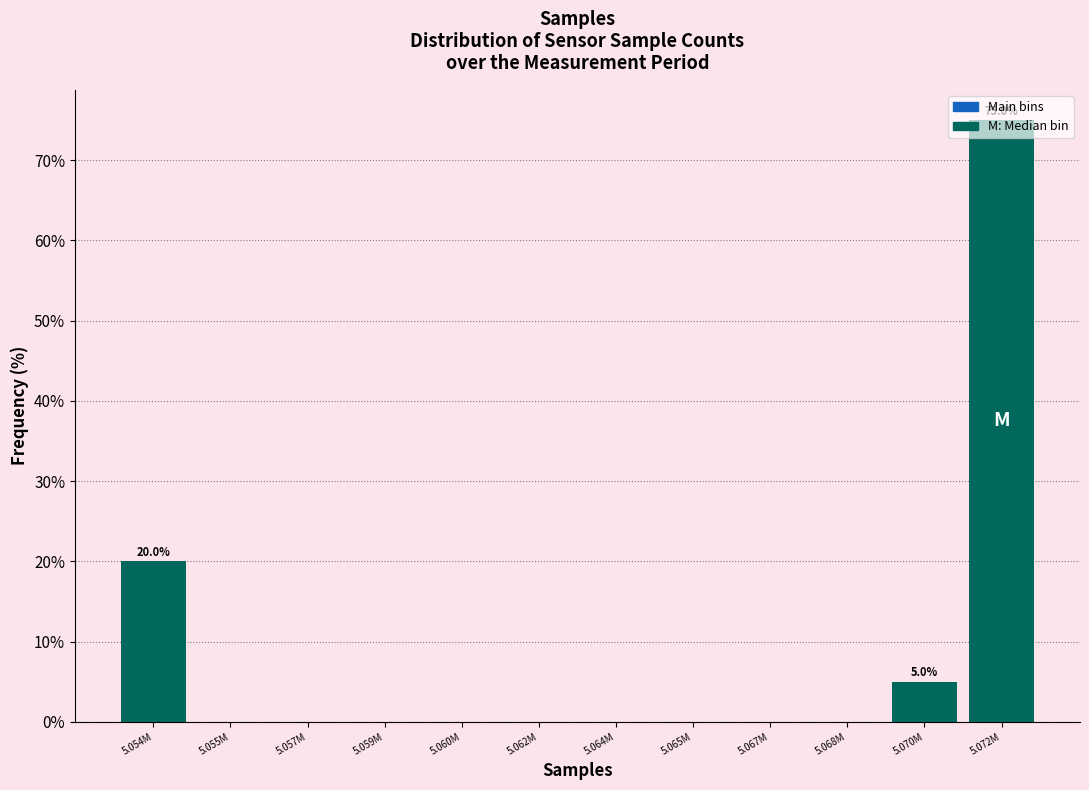

The chart shows a value of 0 at 5.065M. True or false?

True